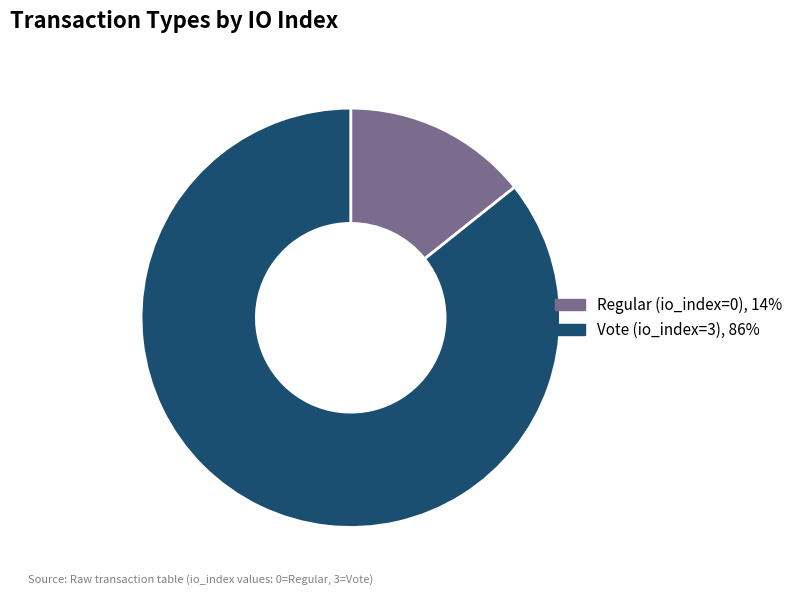

Which category has the biggest portion of the pie?

Vote